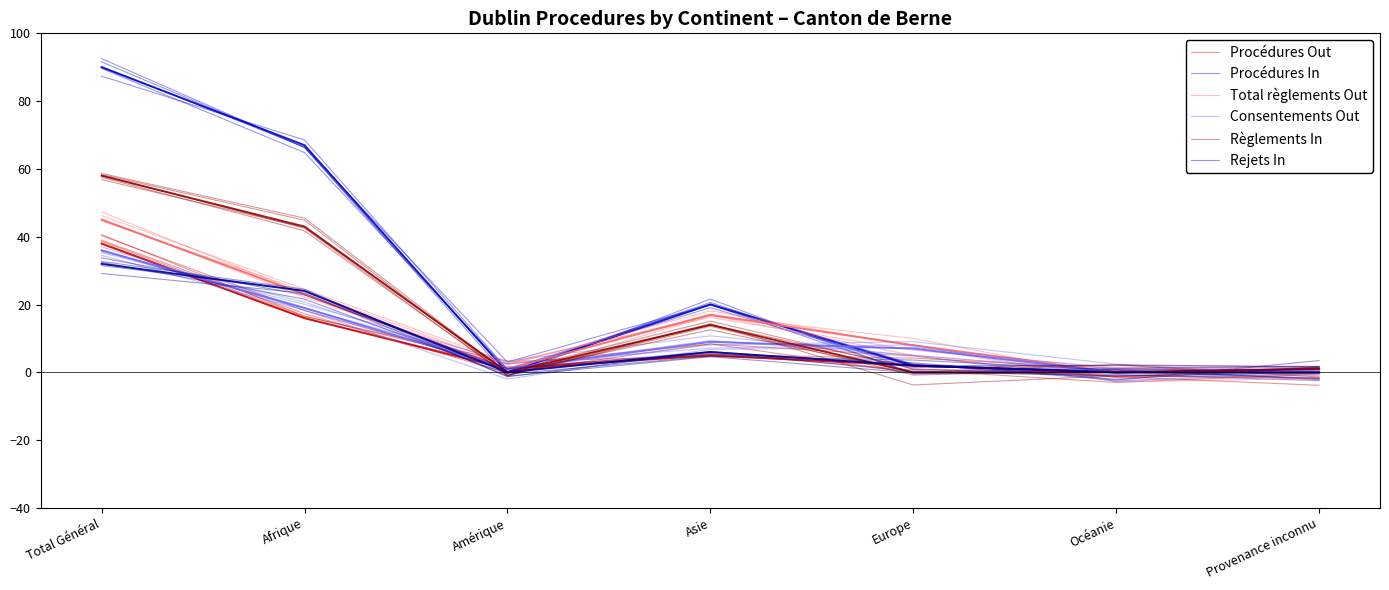

How many categories are shown in the chart?

7